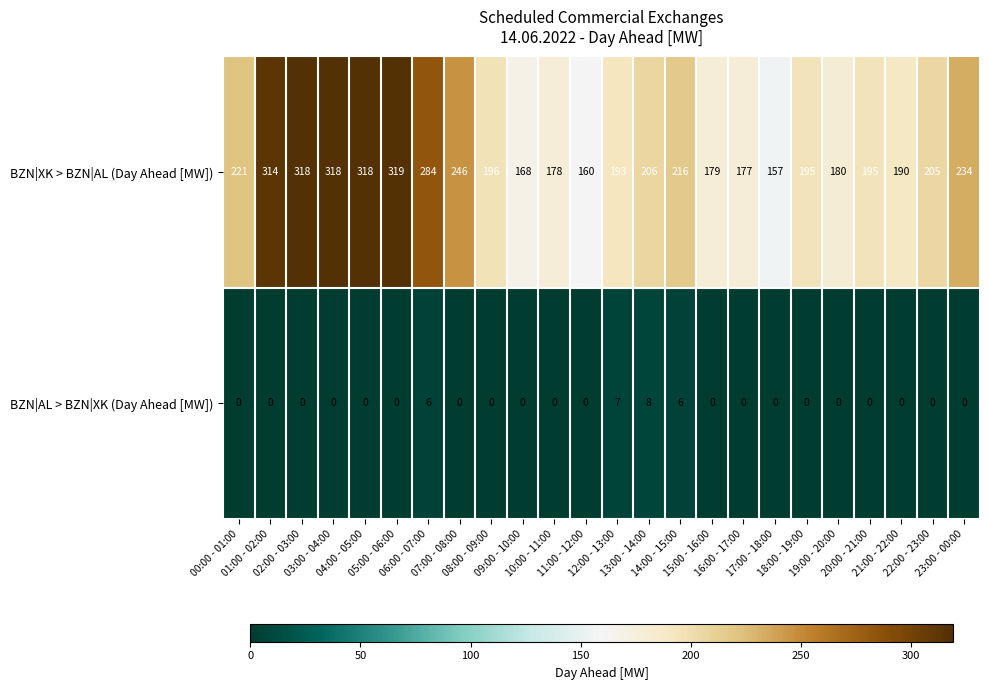

Which series changed the most between 19:00 - 20:00 and 20:00 - 21:00?

BZN|XK > BZN|AL (Day Ahead [MW])